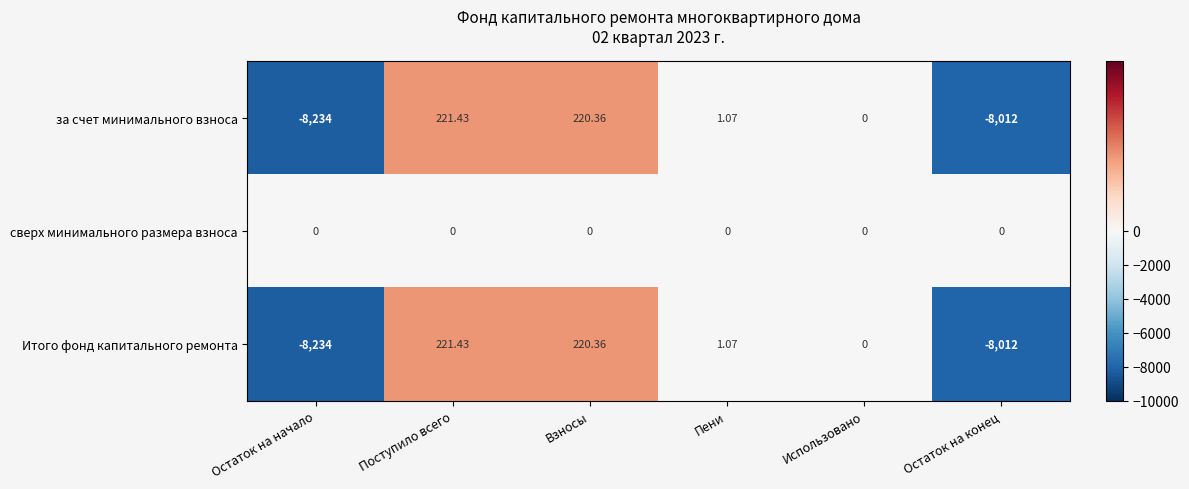

At which category does the chart reach its peak across all series?

Поступило всего